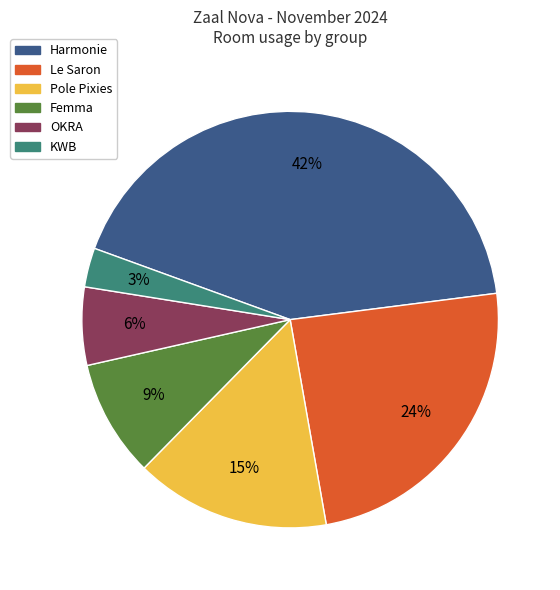

Combined, do OKRA and Le Saron account for over 50%?

No